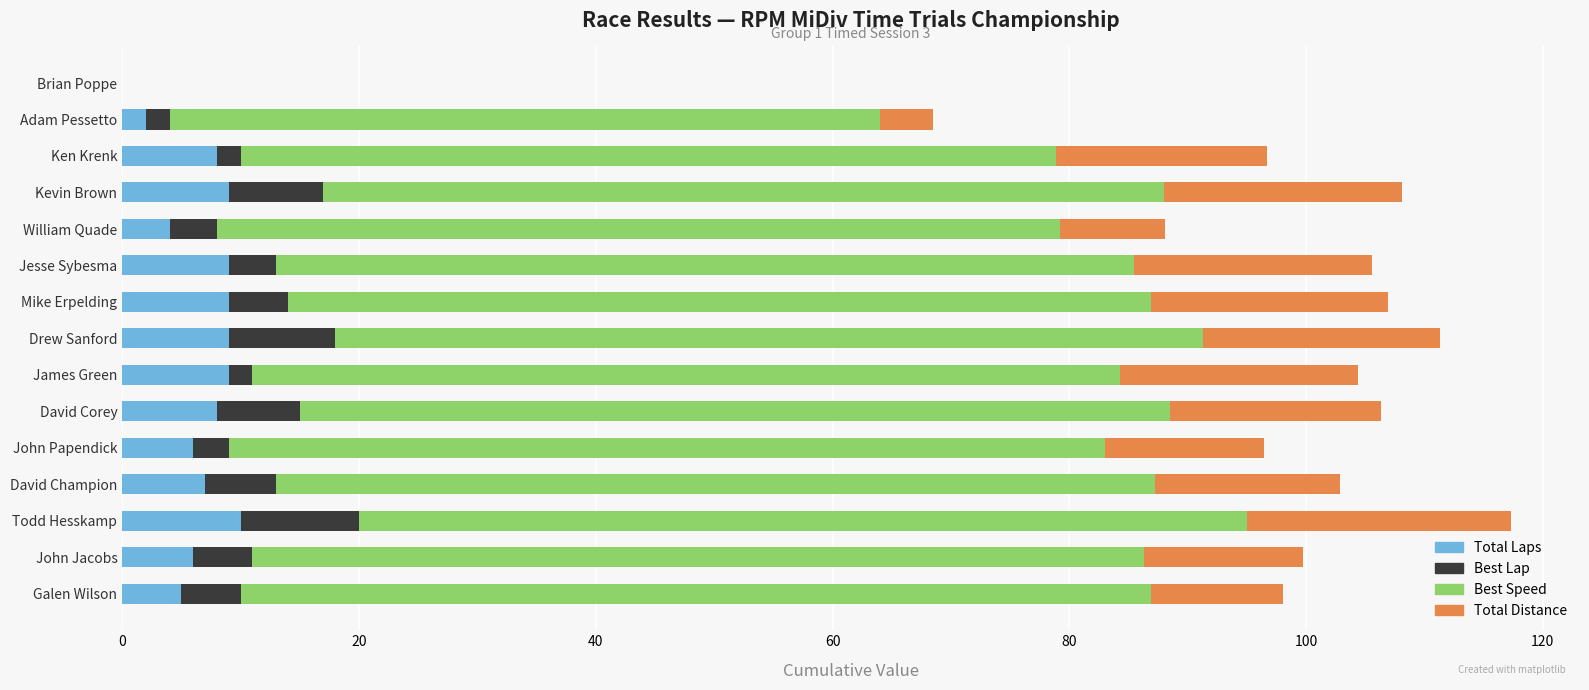

The Total Laps series shows 2.5 at Mike Erpelding. True or false?

False